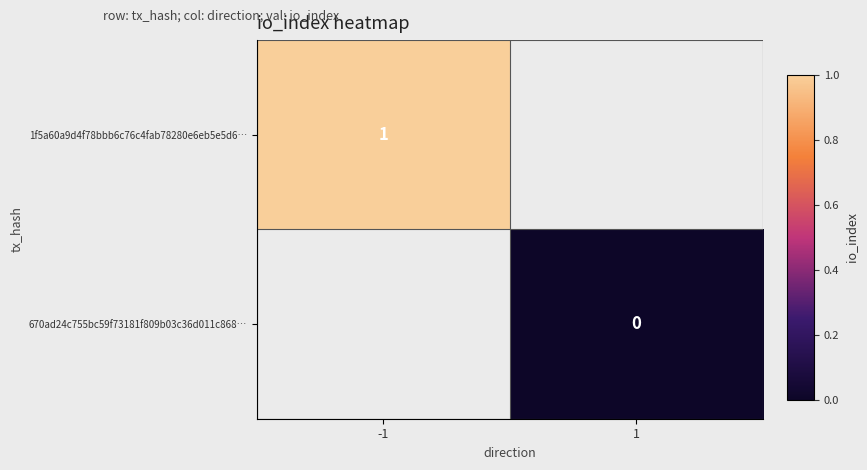

Is the value of 1f5a60a9d4f78bbb6c76c4fab78280e6eb5e5d6… at -1 greater than the value of 670ad24c755bc59f73181f809b03c36d011c868… at 1?

Yes